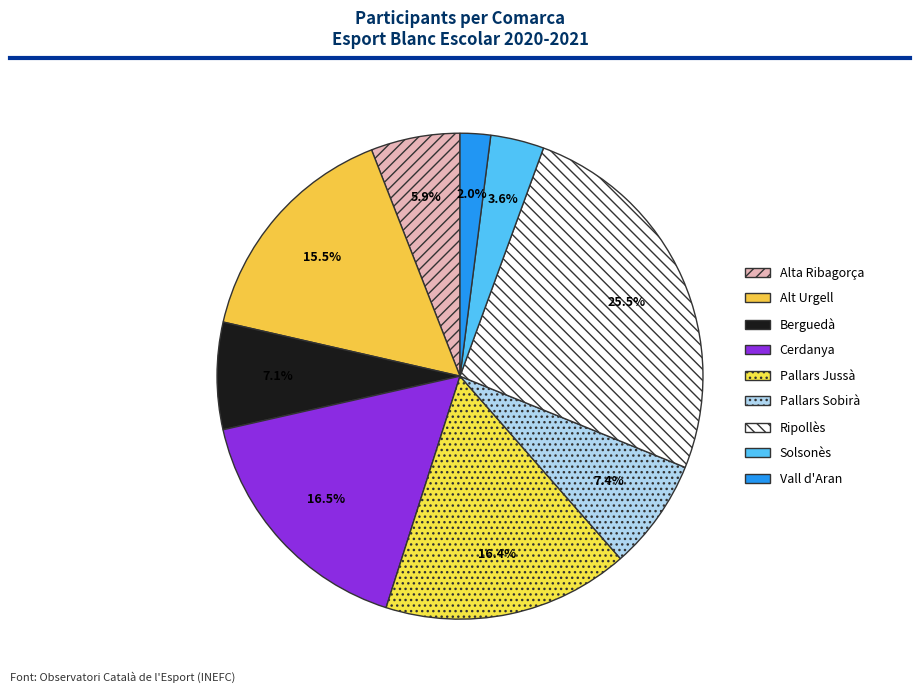

Is it true that Ripollès is 35% of the pie?

False